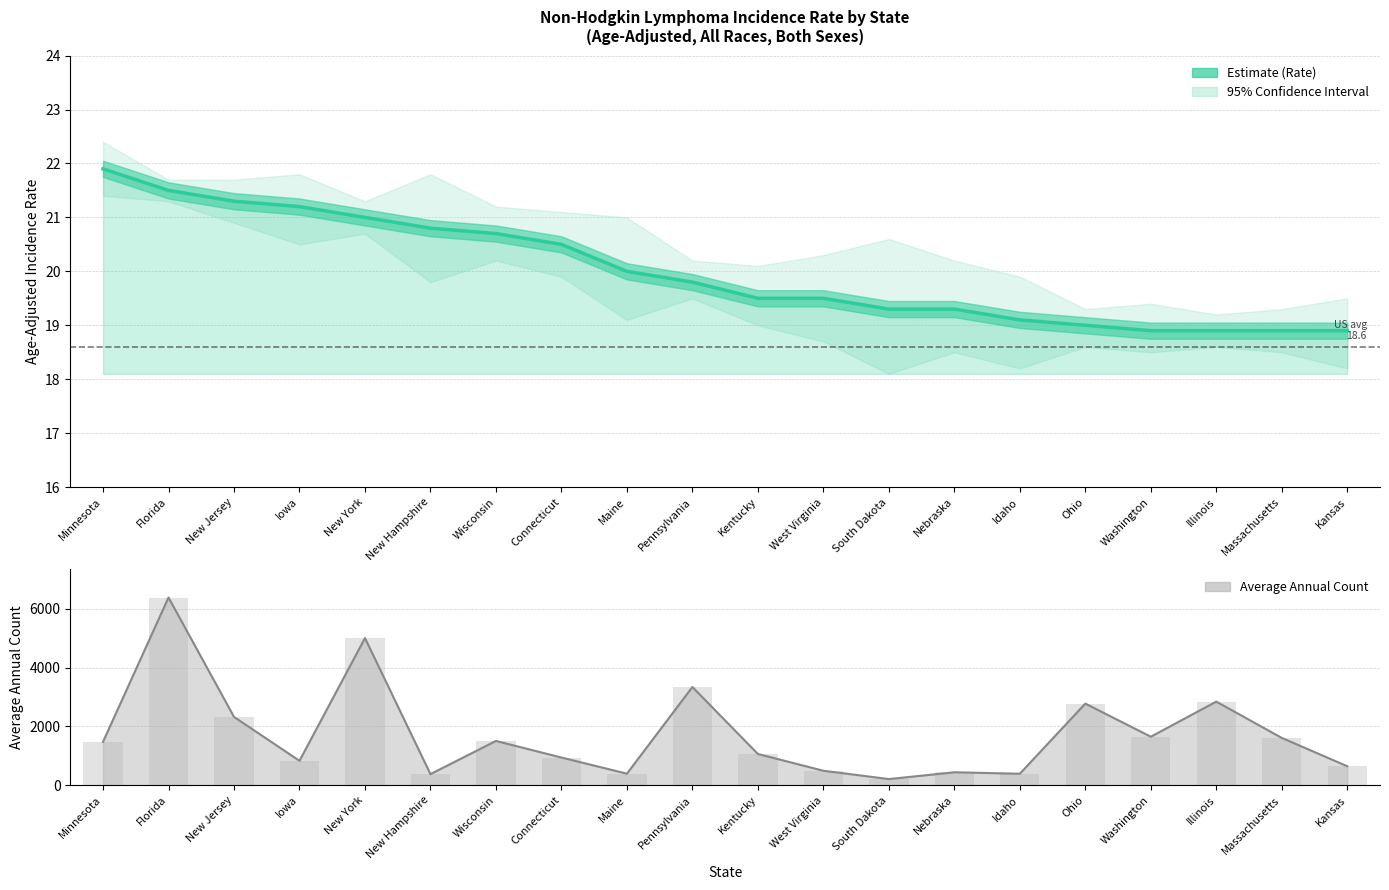

How many values are below 19?

4